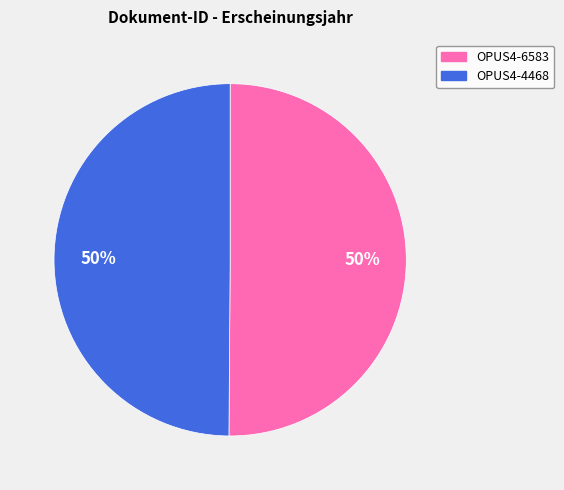

How many segments does this pie chart have?

2